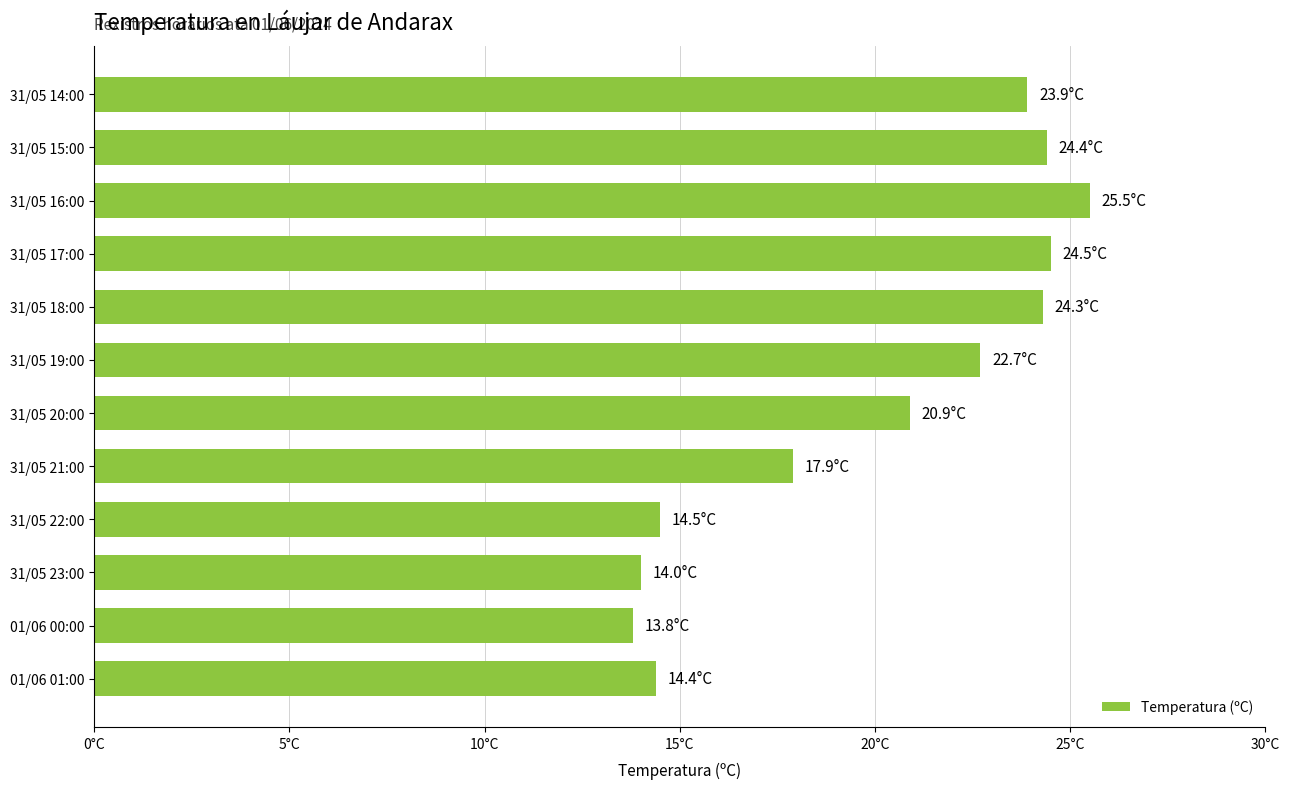

Does the chart contain any negative values?

No